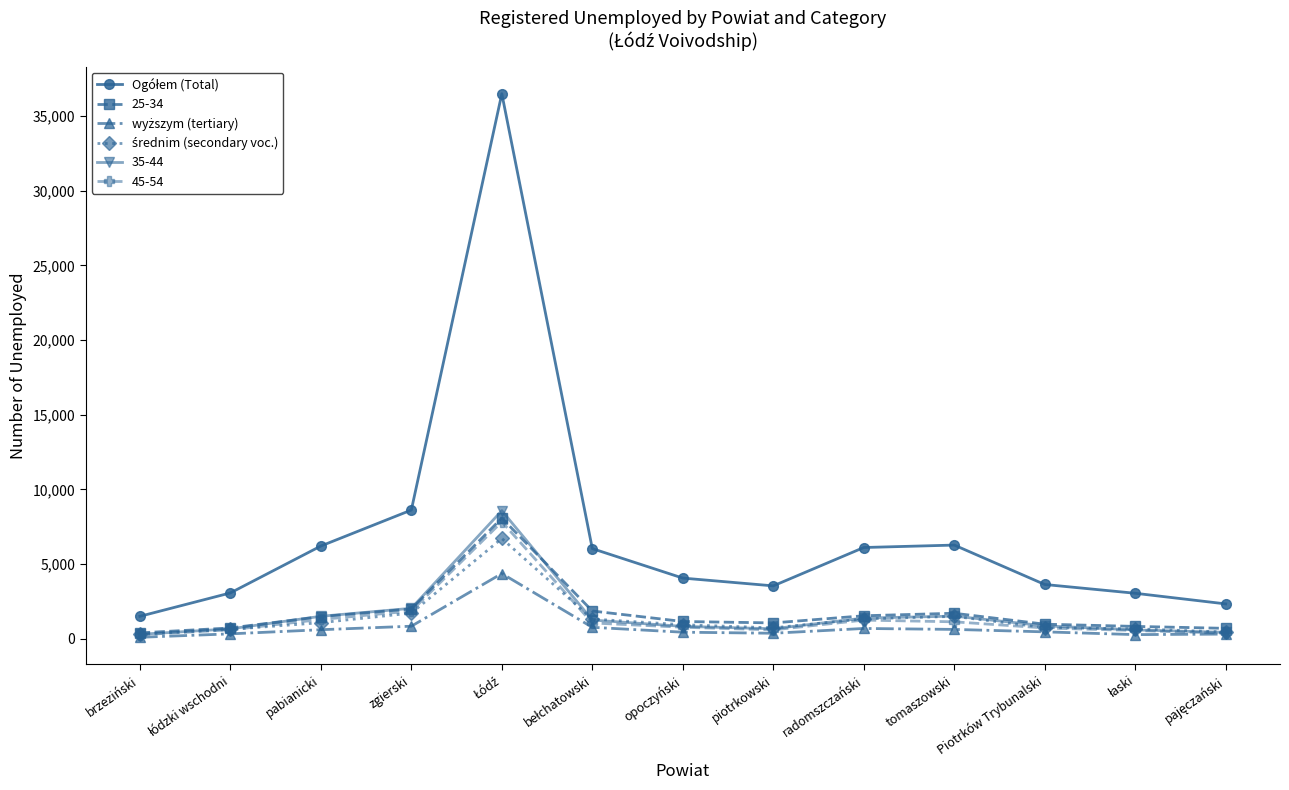

How many categories are shown in the chart?

13